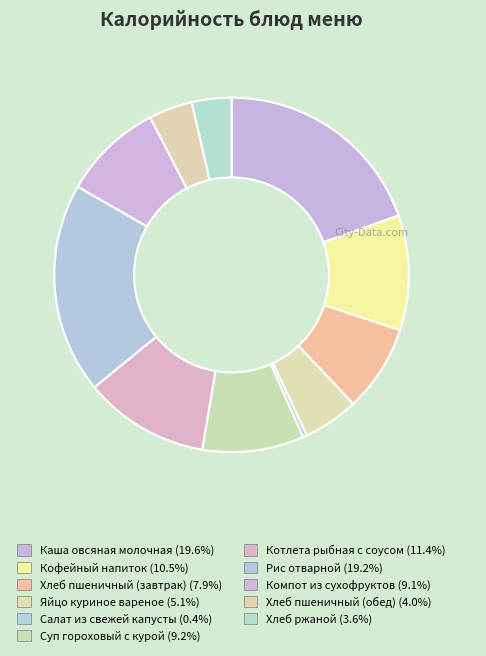

Is it true that Суп гороховый с курой is 9% of the pie?

True